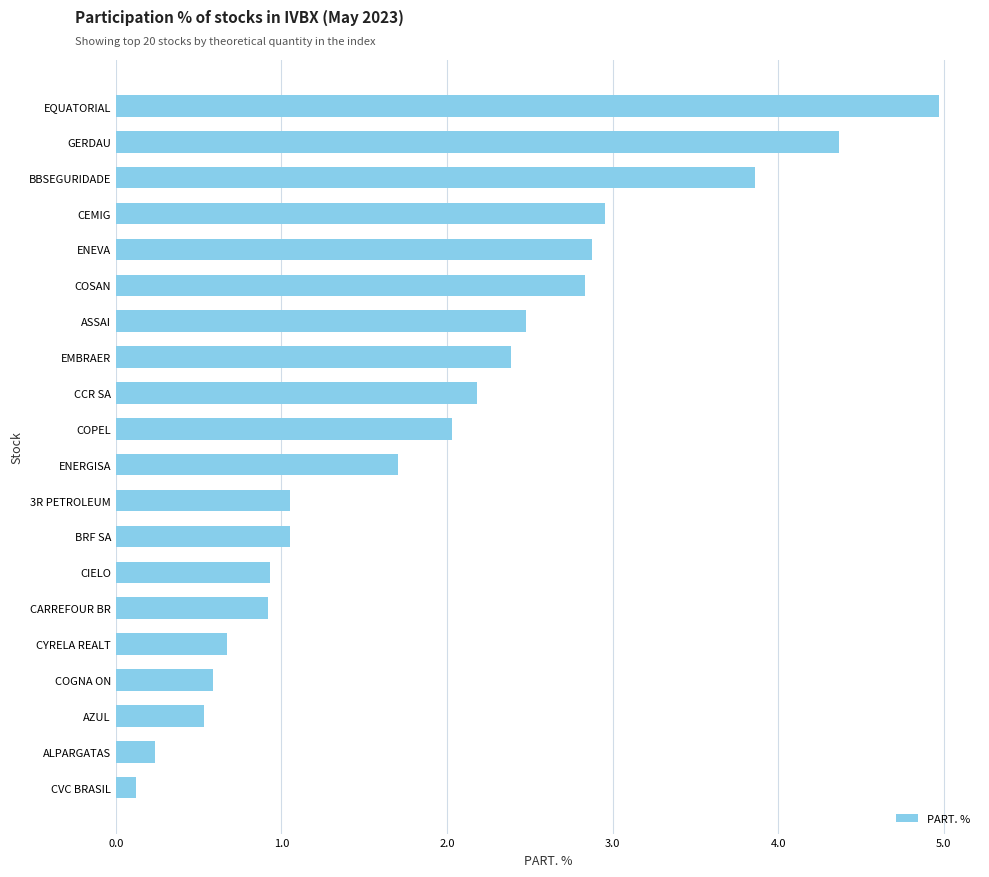

Which has a higher value, CVC BRASIL or COPEL?

COPEL